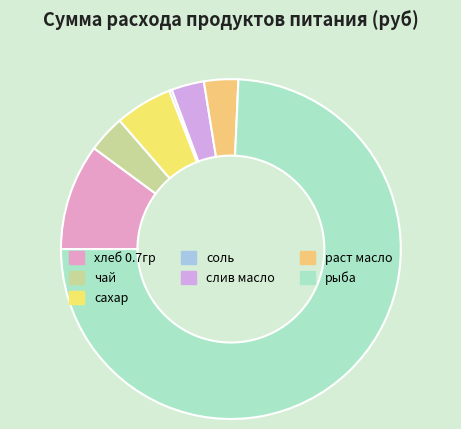

Which category has the biggest portion of the pie?

рыба